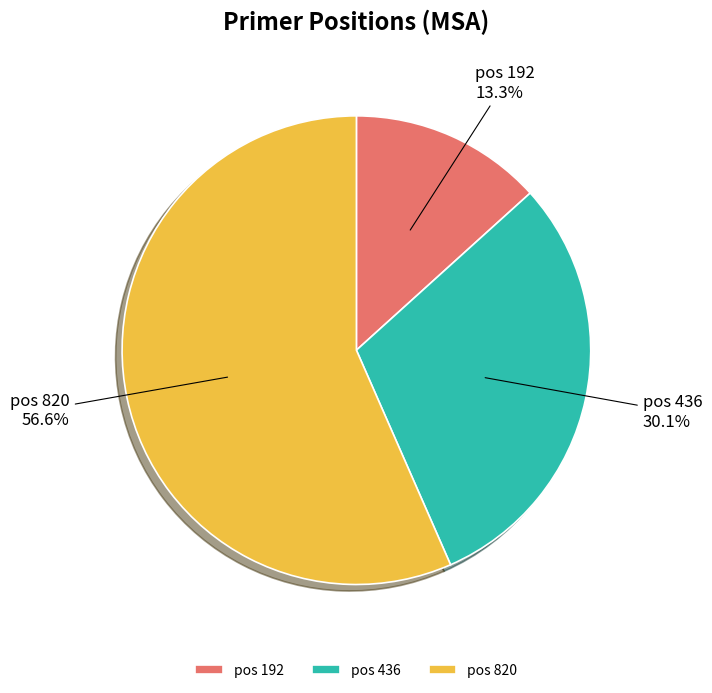

What is the smallest slice in the pie chart?

pos 192